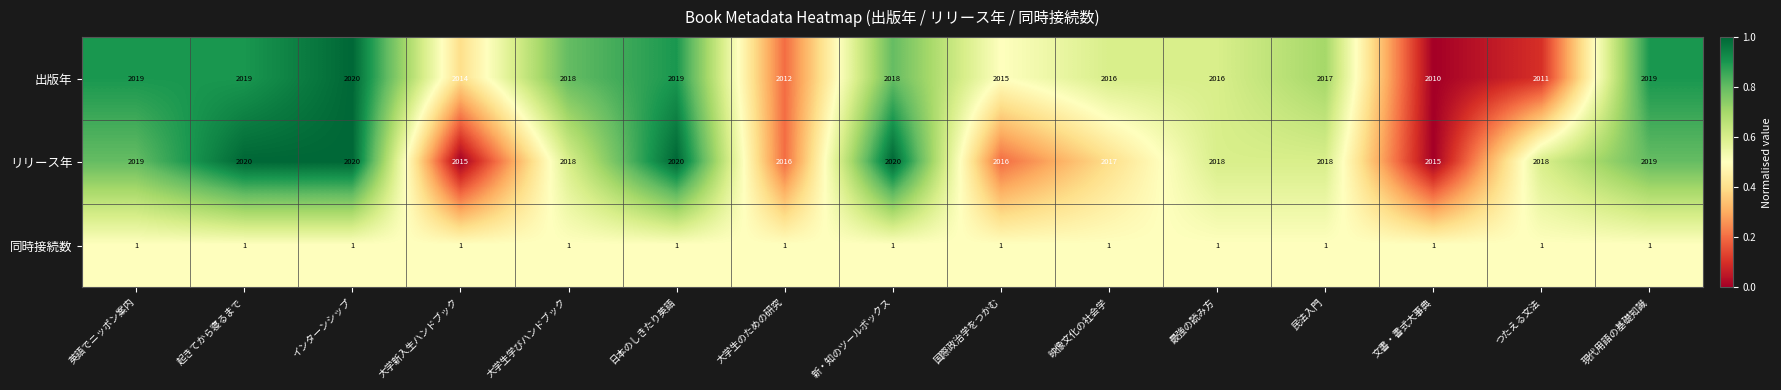

Which series has the largest range (max minus min)?

出版年